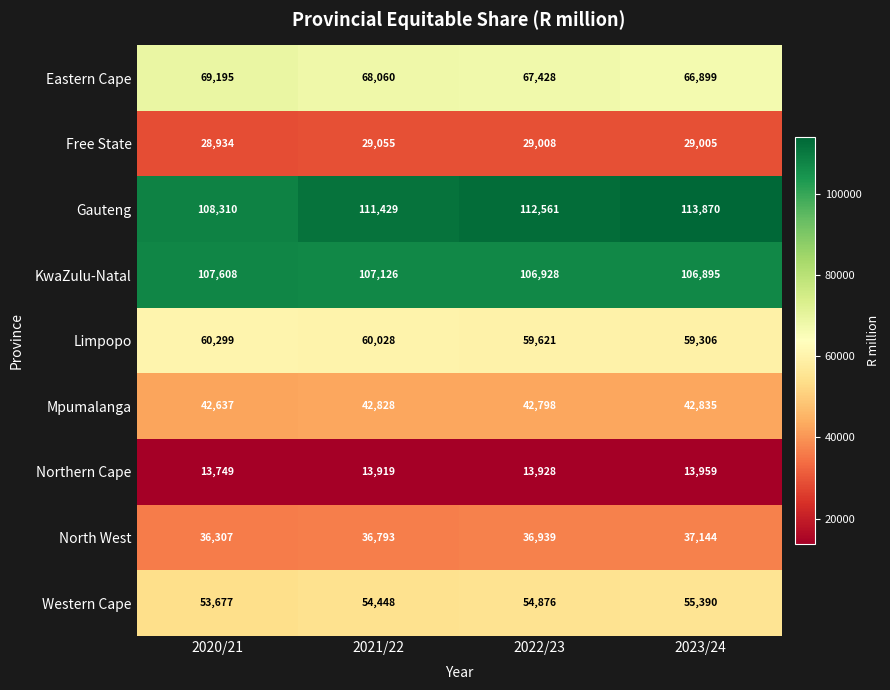

What is the approximate value of Mpumalanga at 2020/21, to the nearest 5?

42635